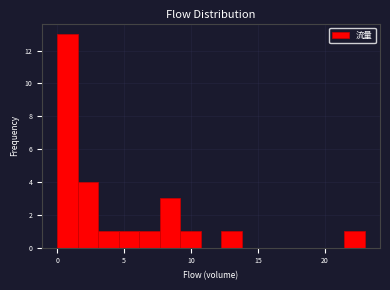

Read against the x-axis, roughly where is the centre of the tallest bar?

1.0